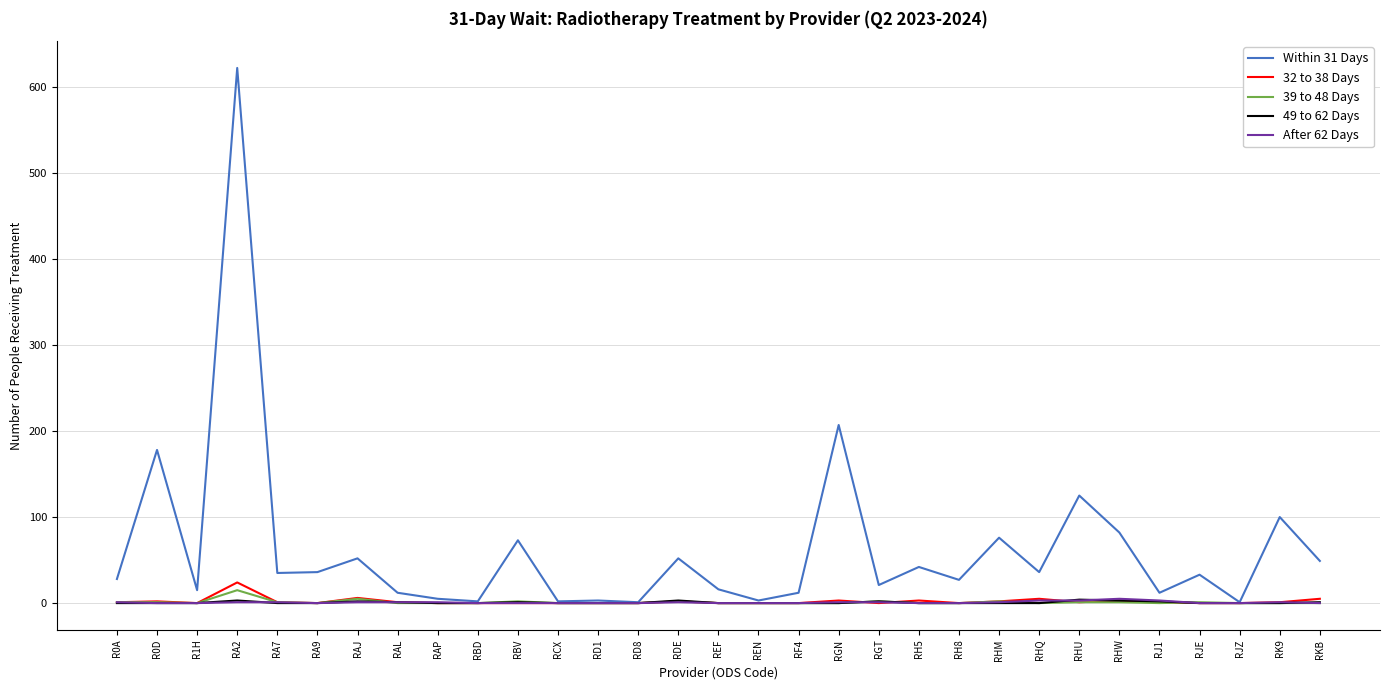

At how many categories does at least one series exceed 593?

1